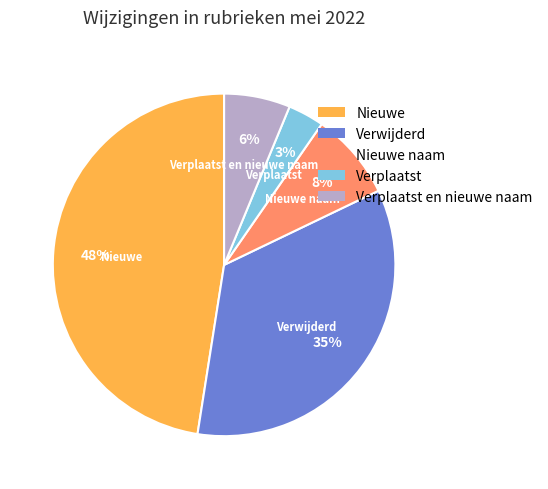

Is the sum of Verplaatst and Nieuwe naam greater than half?

No